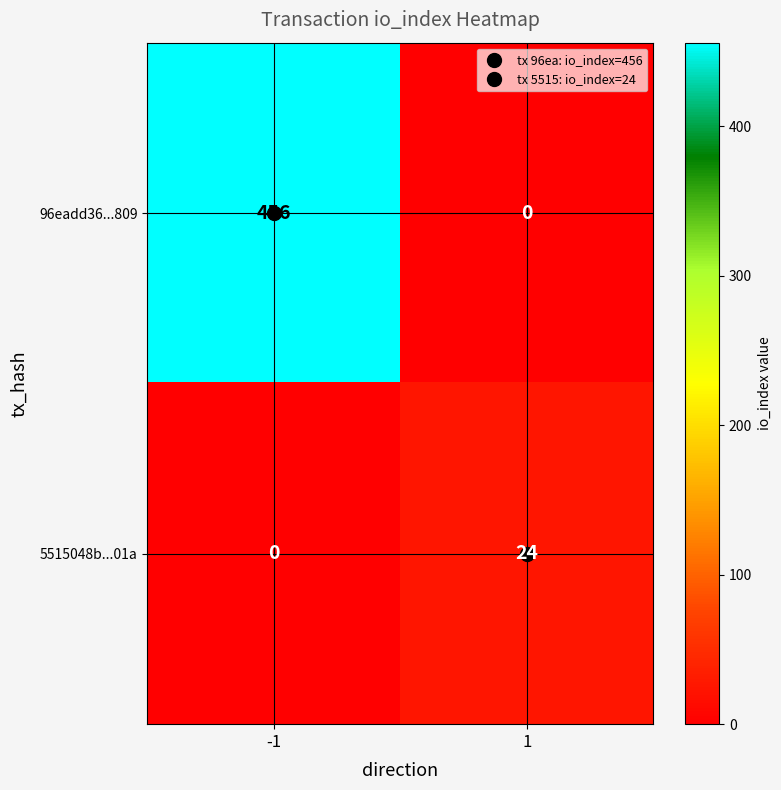

How many categories are shown in the chart?

2